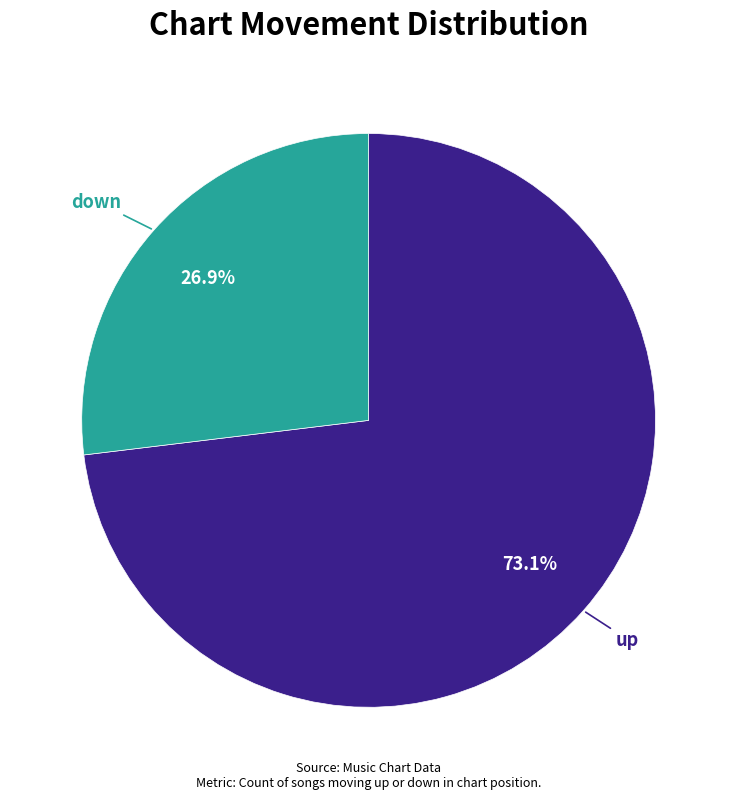

Is there a majority slice in this chart?

Yes